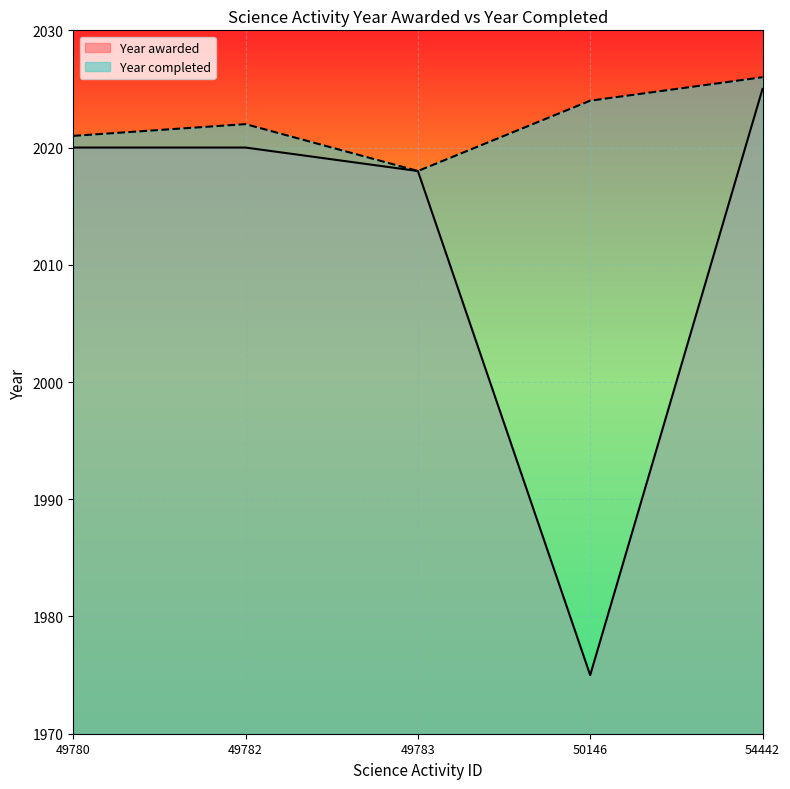

Reading left to right, what are all the values shown in this chart?

Year awarded: 2020	2020	2018	1975	2025
Year completed: 2021	2022	2018	2024	2026